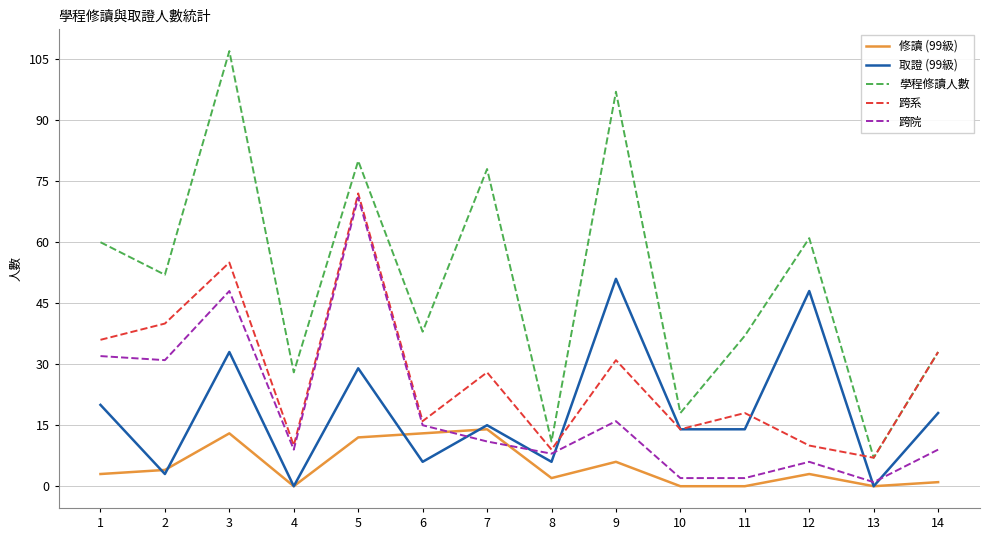

At which label does 取證 (99級) reach its peak?

9